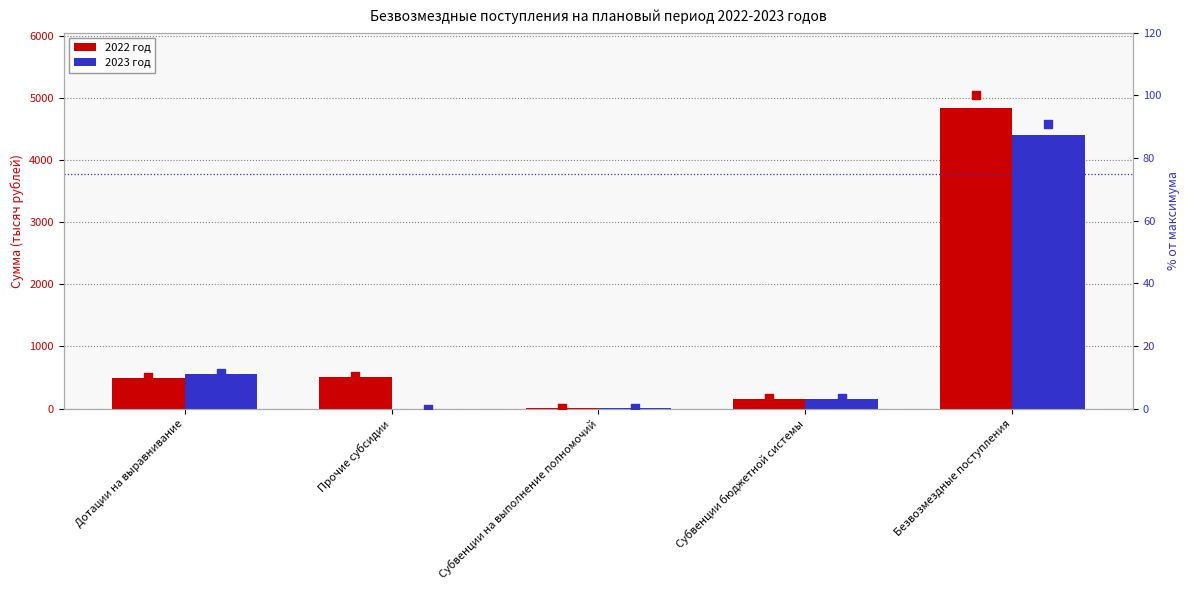

What are all the series names shown in the legend?

2022 год, 2023 год, 2022 год %, 2023 год %